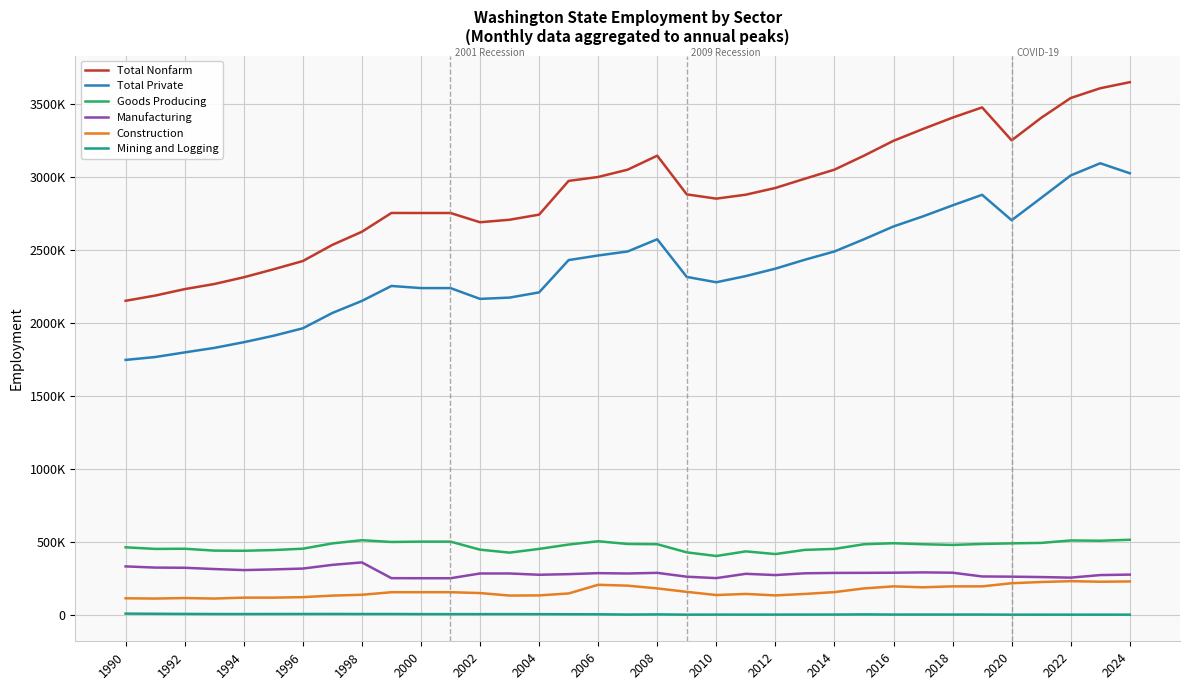

Is this an area chart (filled region under the line)?

No